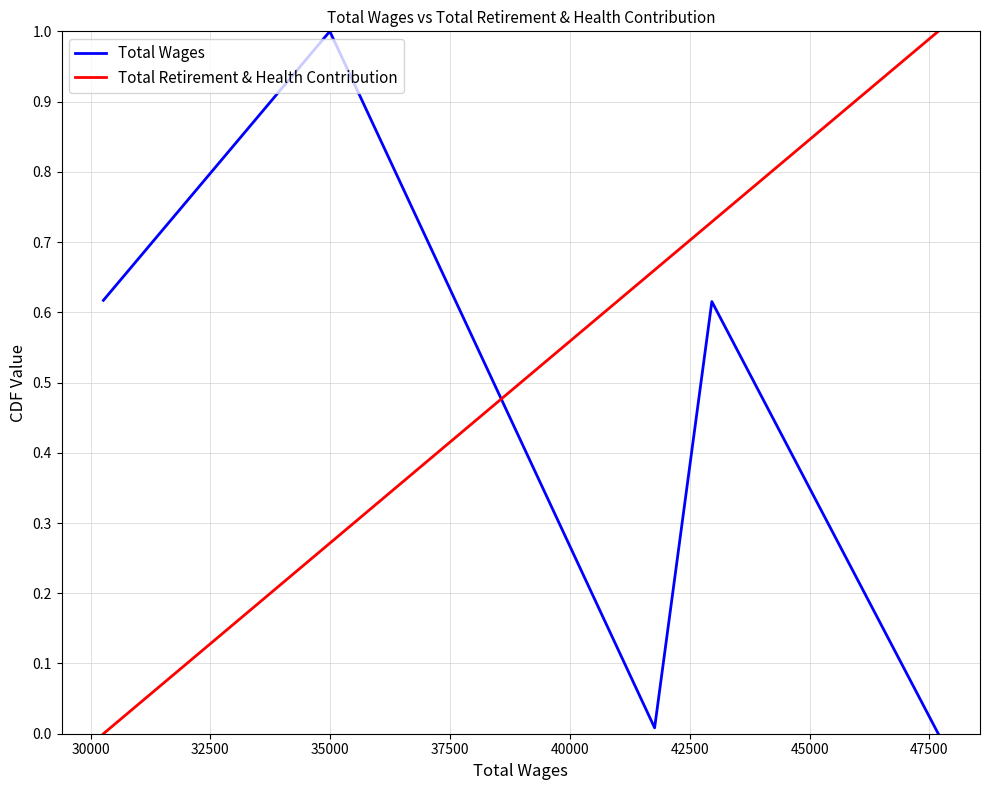

List the series in order of their overall mean, highest first.

Total Retirement & Health Contribution, Total Wages